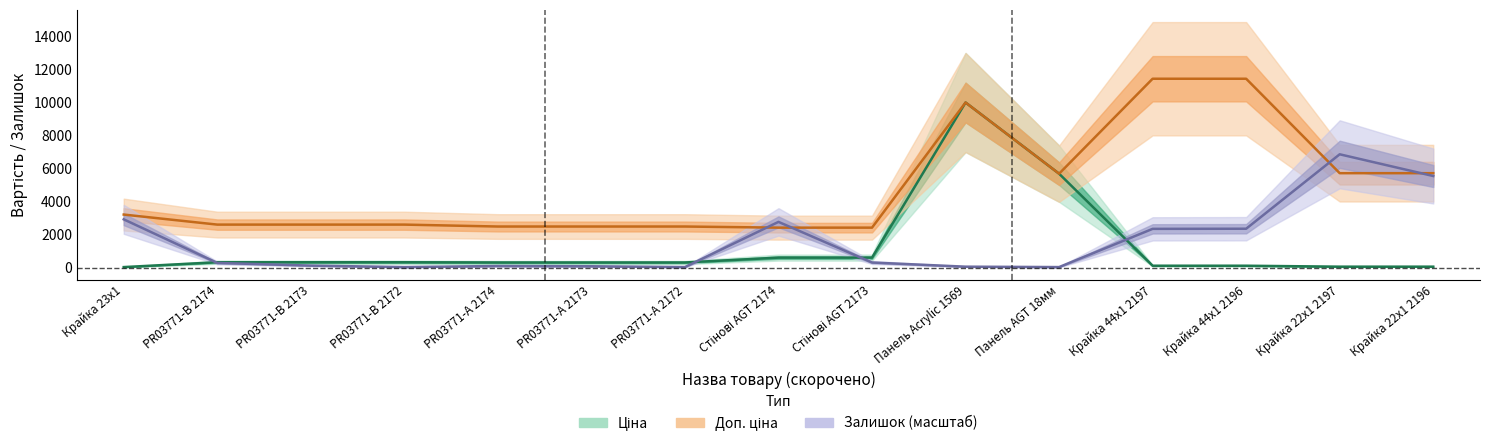

How many interior local peaks does the Ціна series have?

1